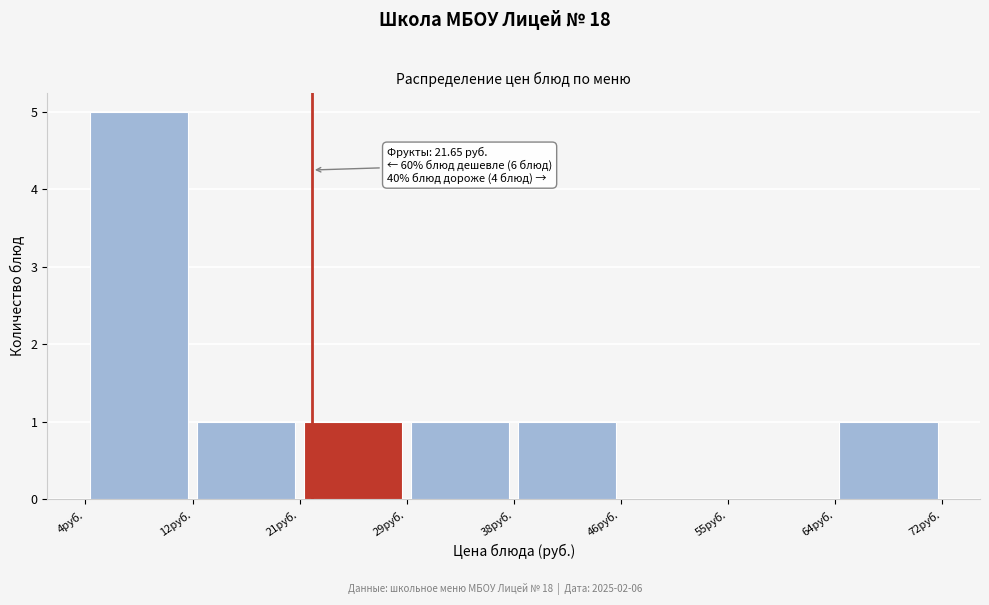

Which range on the x-axis has the tallest bar?

4 to 12